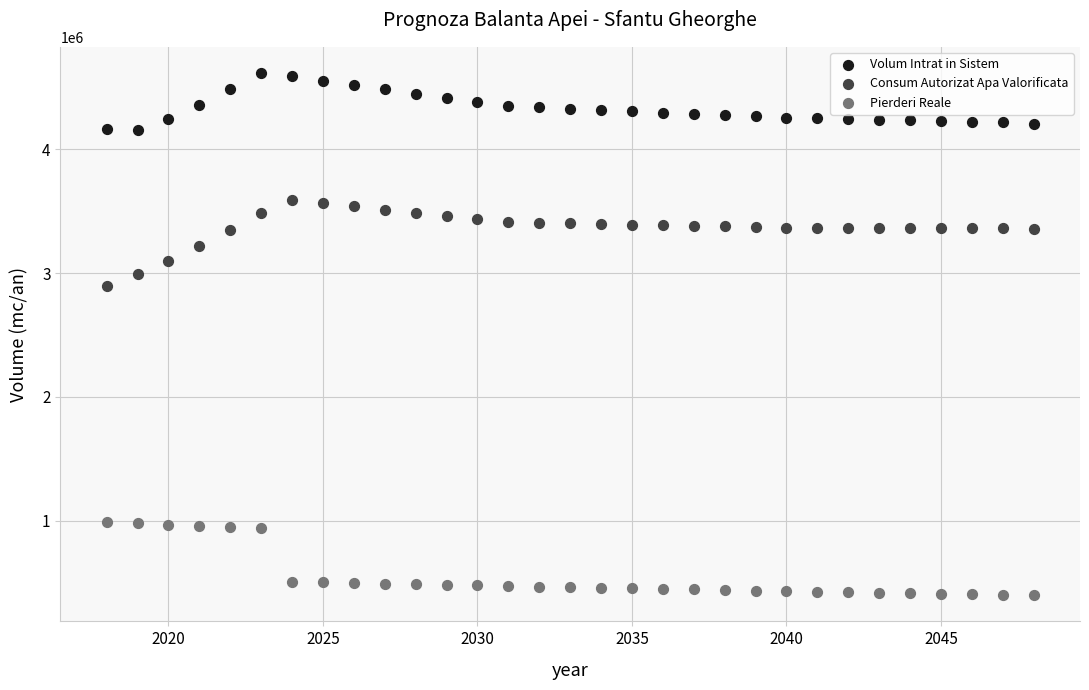

Which series reaches the maximum Y coordinate?

Volum Intrat in Sistem